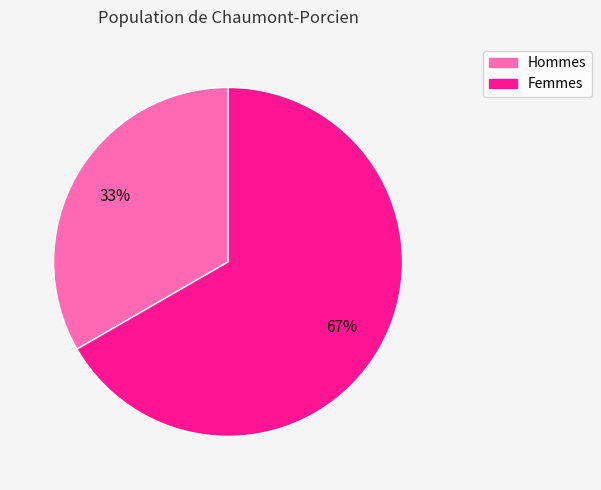

To the nearest percent, what is the average slice percentage?

50%